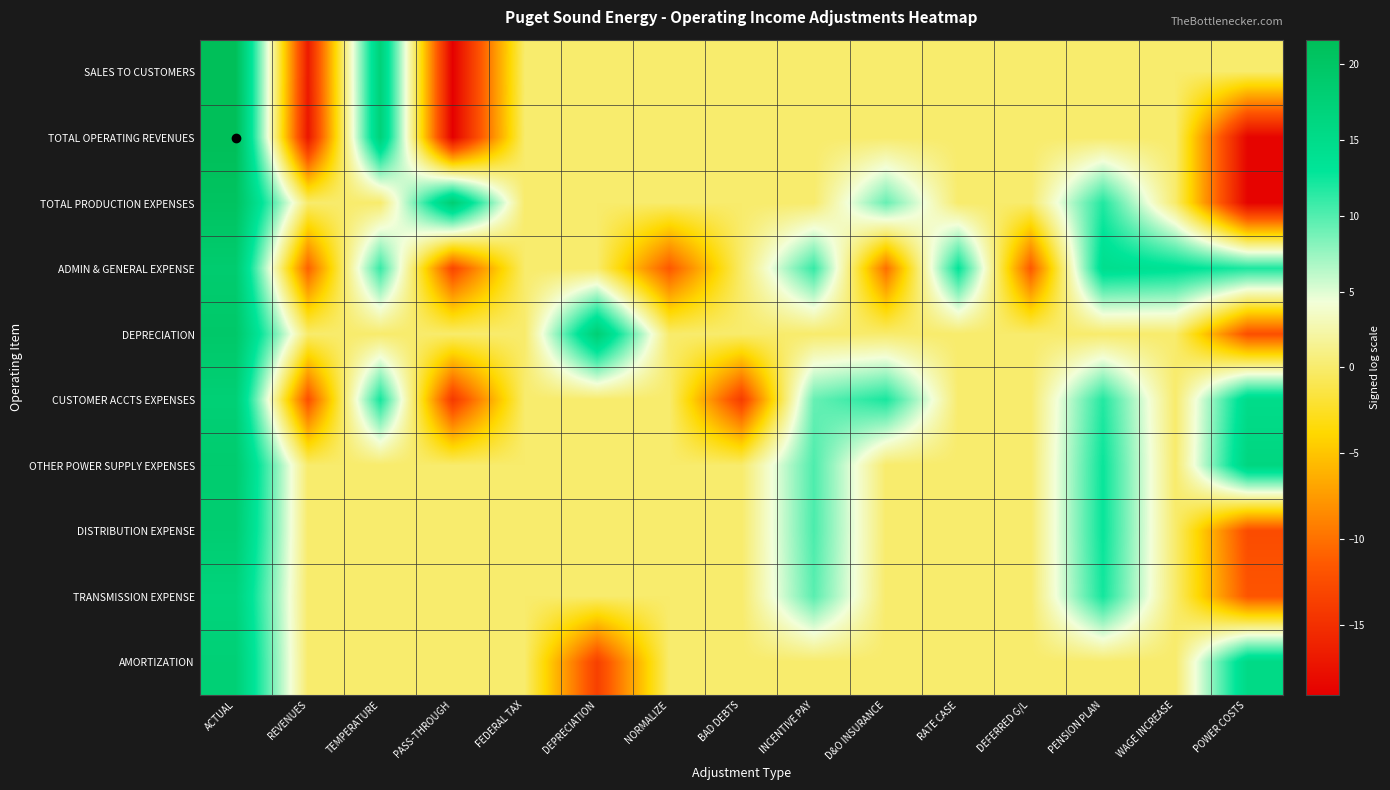

How many data points does each series have?

15